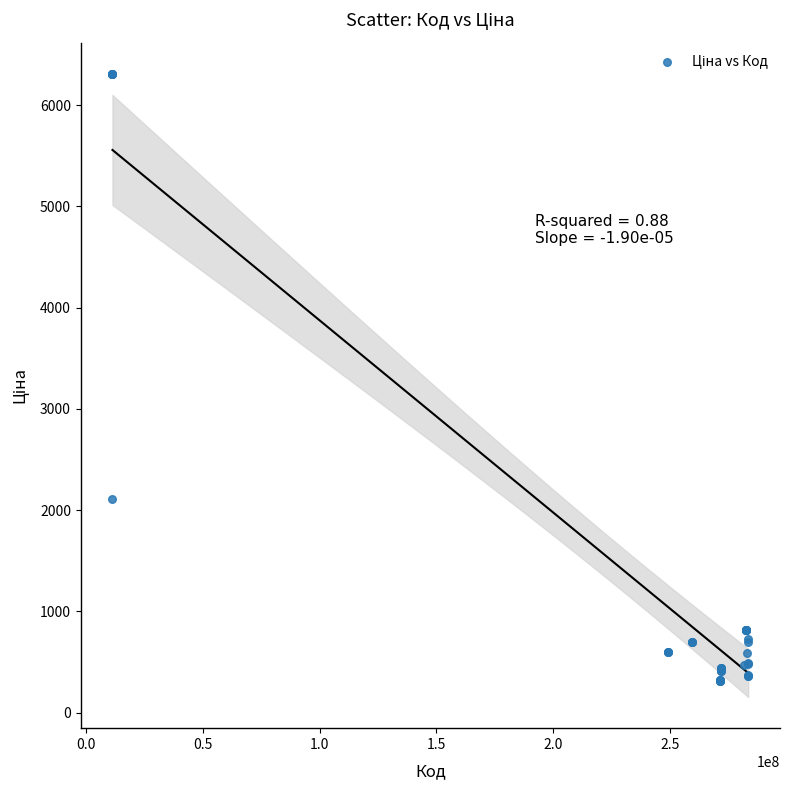

What Y value in the scatter plot is closest to 3309?

2108.4